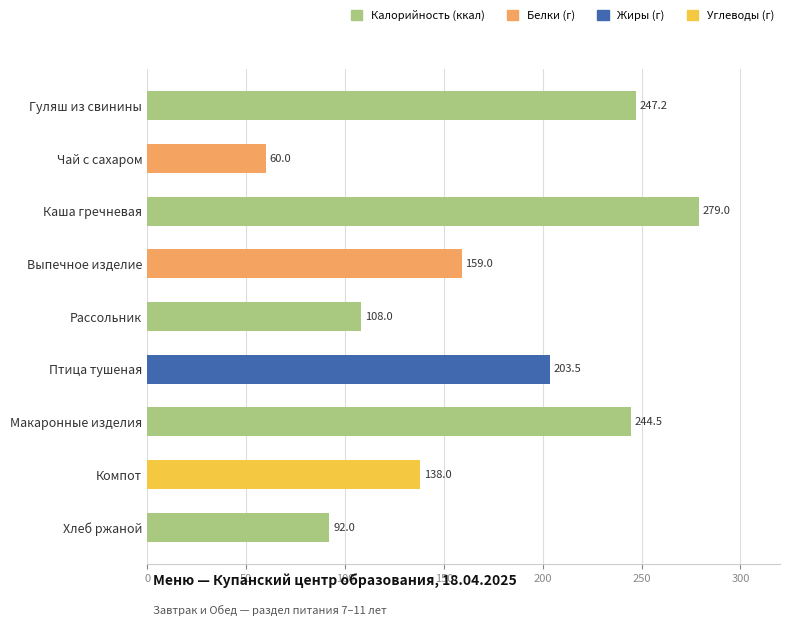

What is the label of the 6th bar from the top?

Птица тушеная